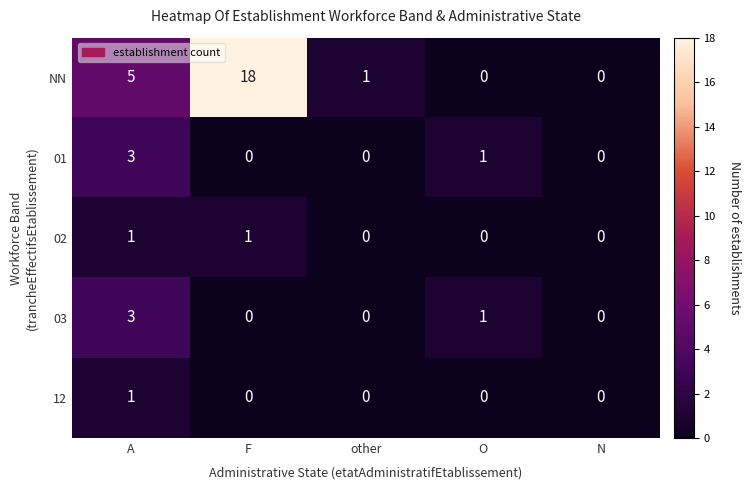

Is it true that 03 equals 1 at O?

True